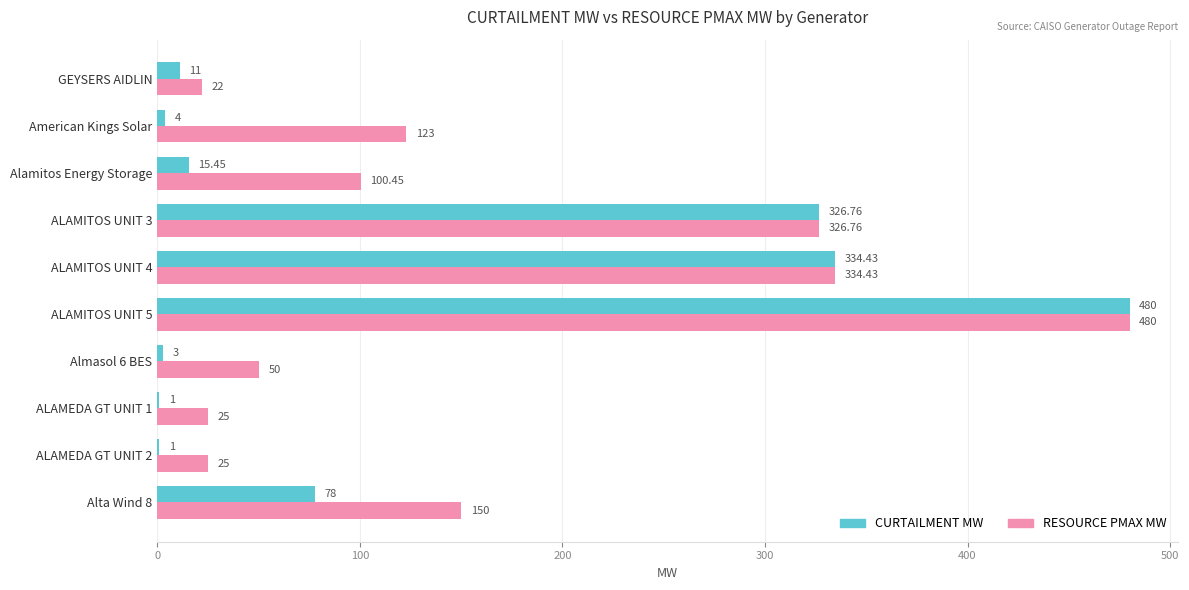

What is the total value across all series at Alta Wind 8?

228.0